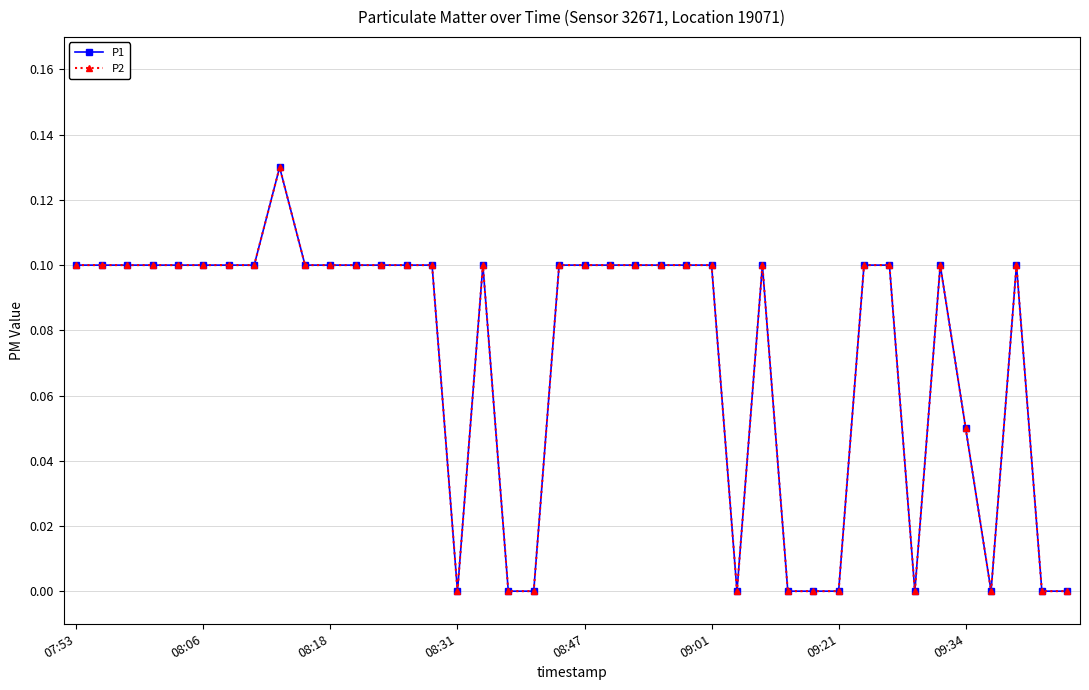

Where is the first local minimum for P1?

08:31